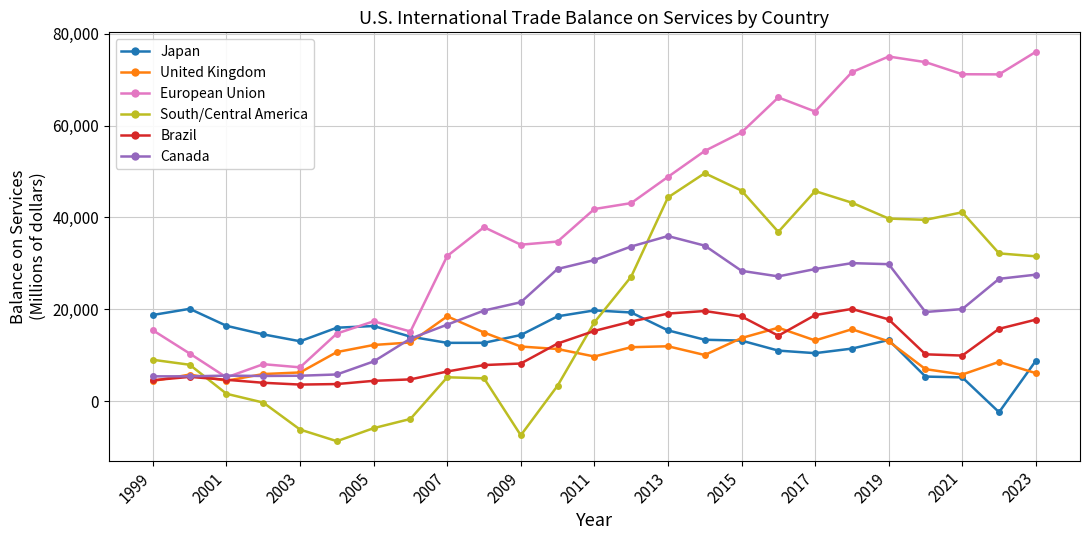

At how many categories does at least one series exceed 65560?

7